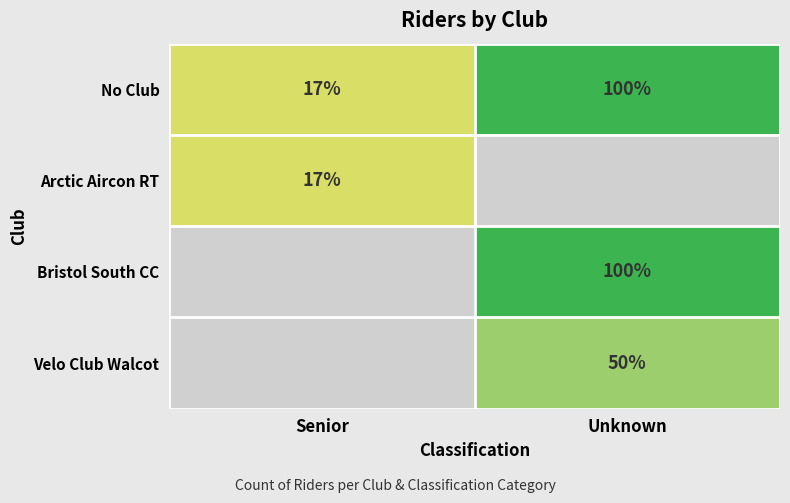

The No Club series shows 17 at Senior. True or false?

True